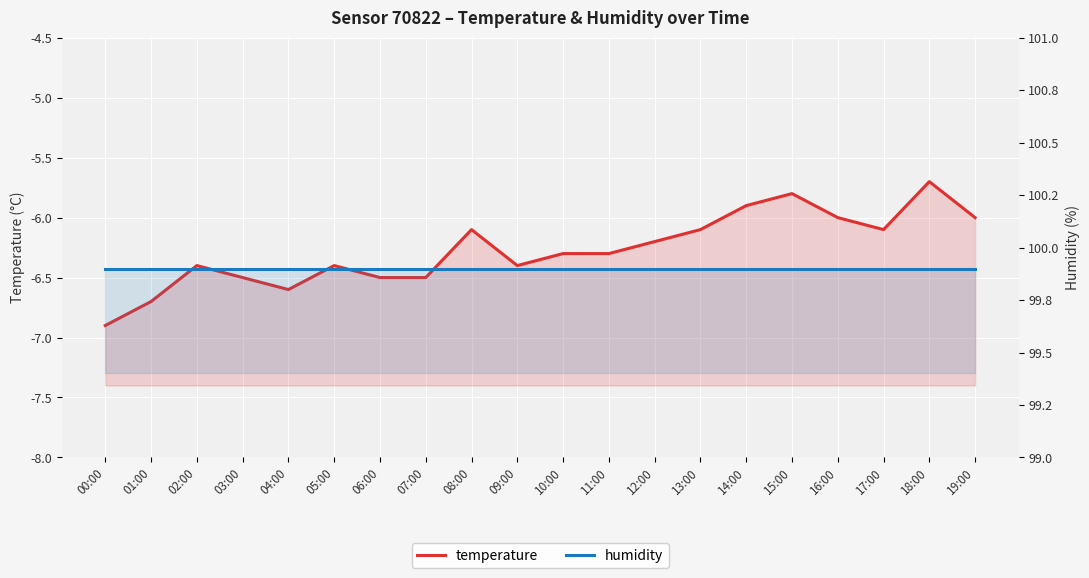

At how many categories does at least one series exceed 18?

20